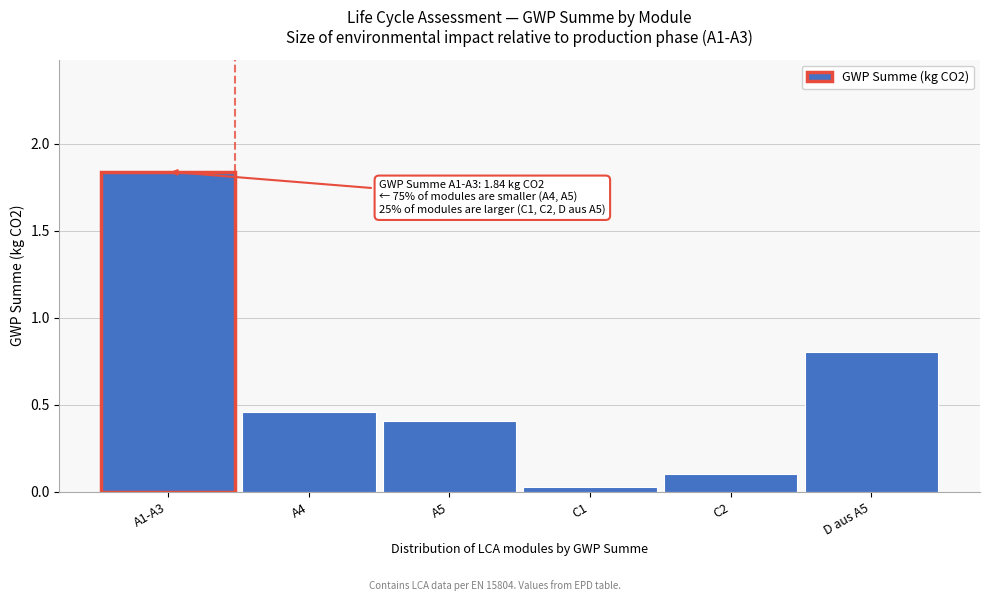

At which label is the value closest to 0?

C1